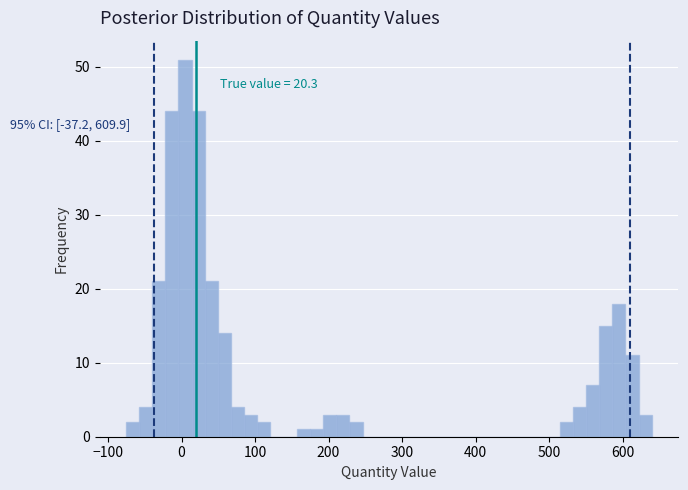

Around what value on the x-axis is the tallest bar? Give the approximate position of its centre, as read against the axis.

0